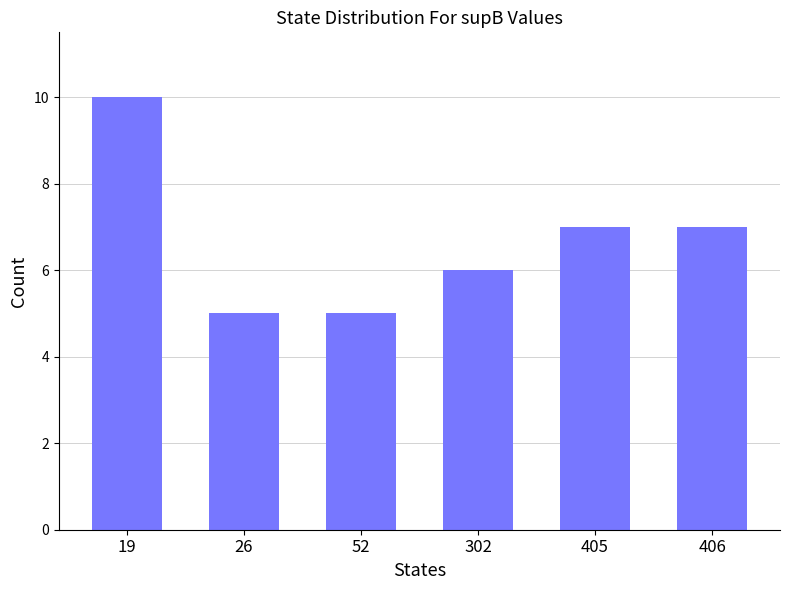

Count the number of categories in the chart.

6